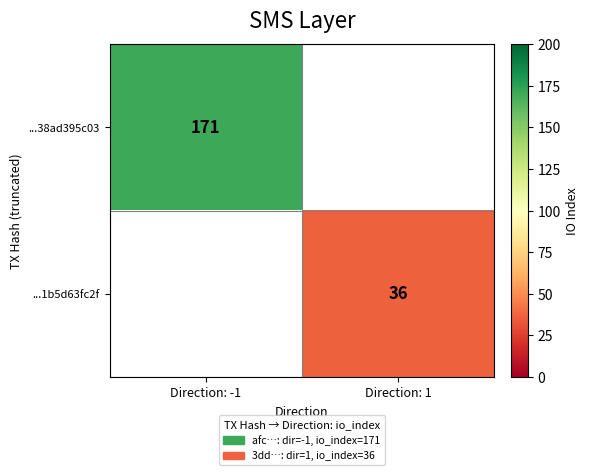

True or false: ...1b5d63fc2f has a value of 36 at Direction: 1.

True